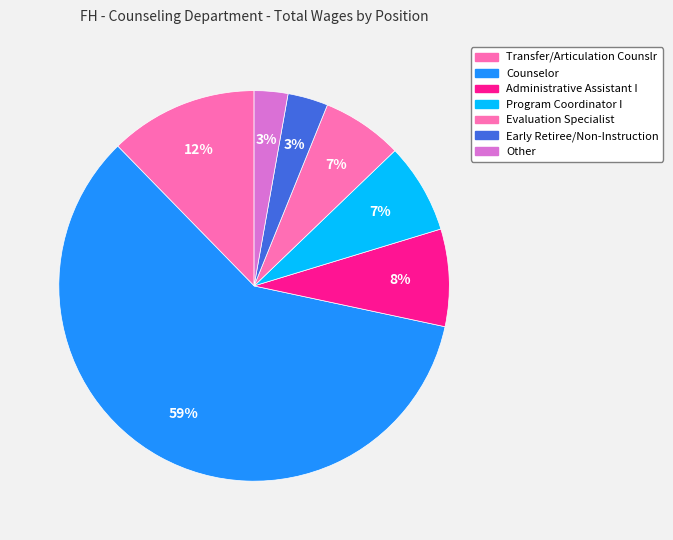

Does Counselor account for over 50% of the chart?

Yes